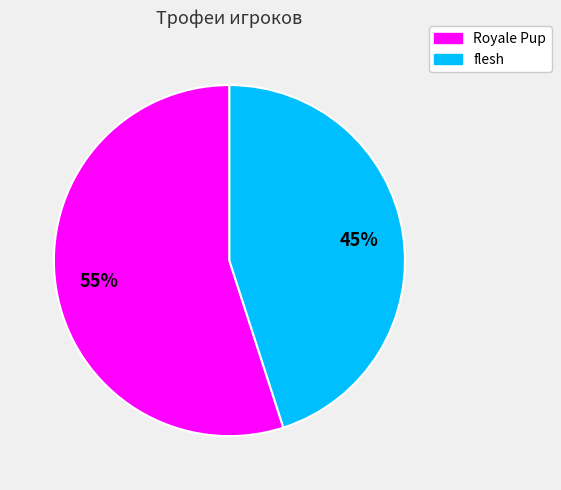

Which category has the biggest portion of the pie?

Royale Pup